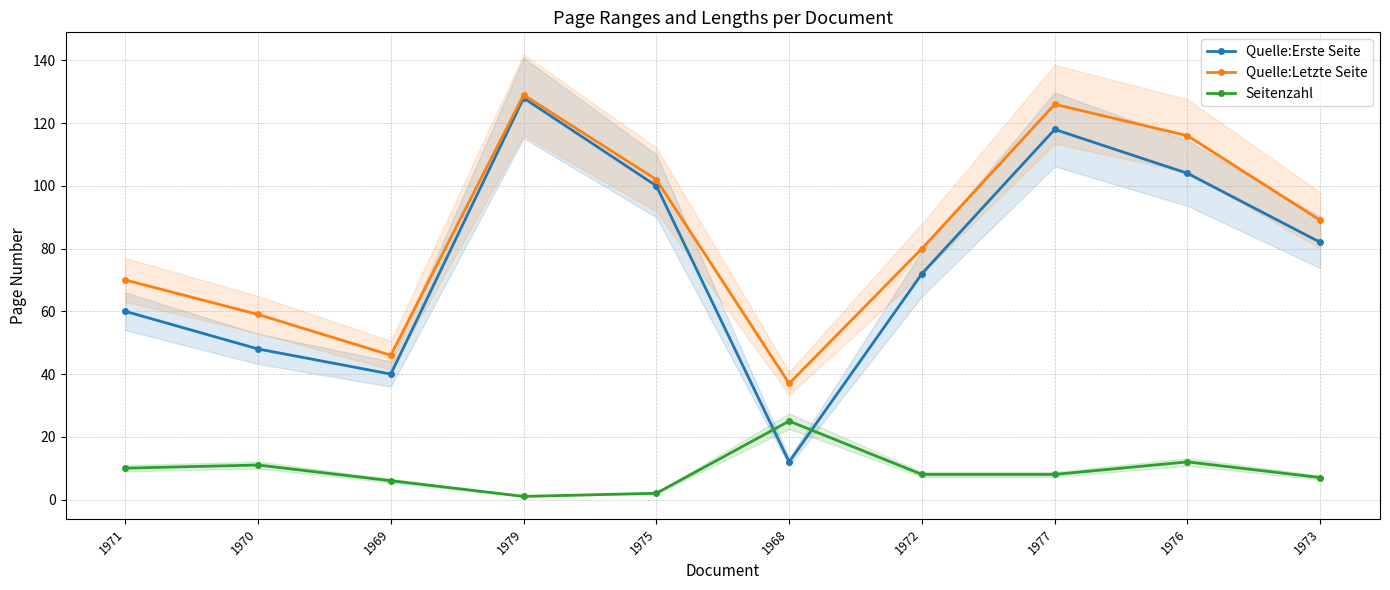

What is the smallest value displayed?

1